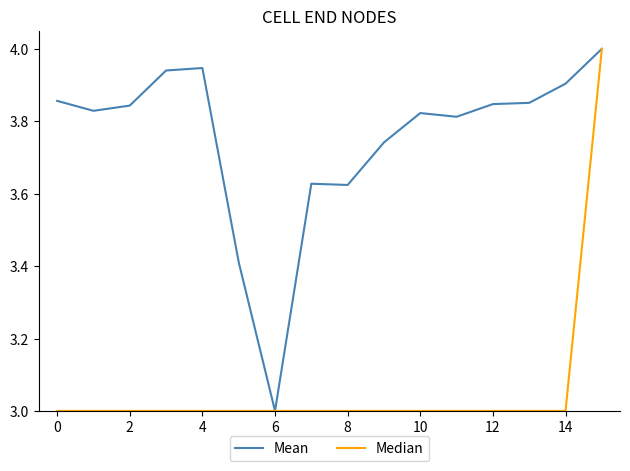

Rank the series by their average value, from highest to lowest.

Mean, Median